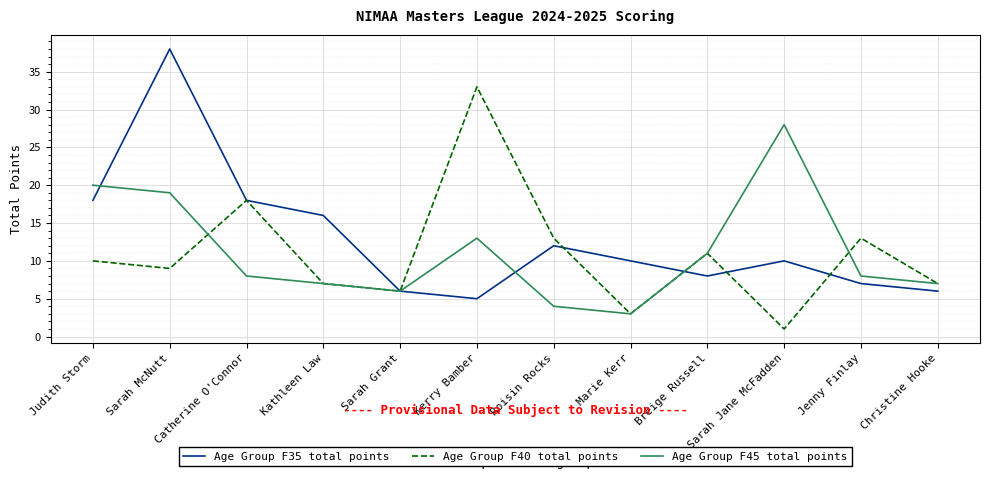

At which category is the sum across all series the highest?

Sarah McNutt